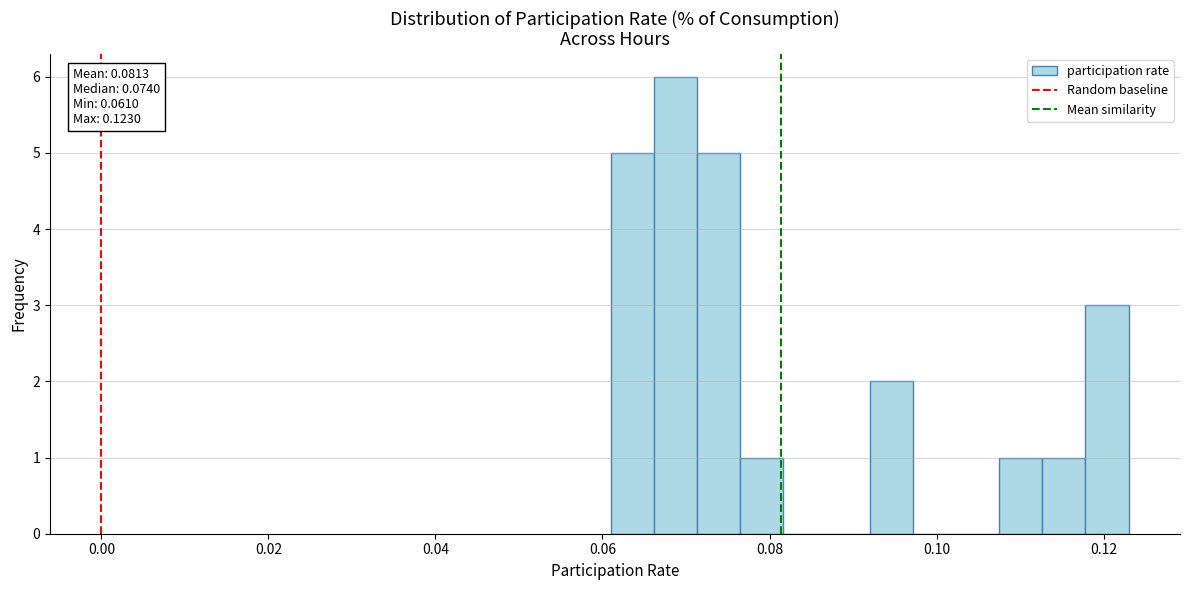

Read against the x-axis, roughly where is the centre of the tallest bar?

0.068